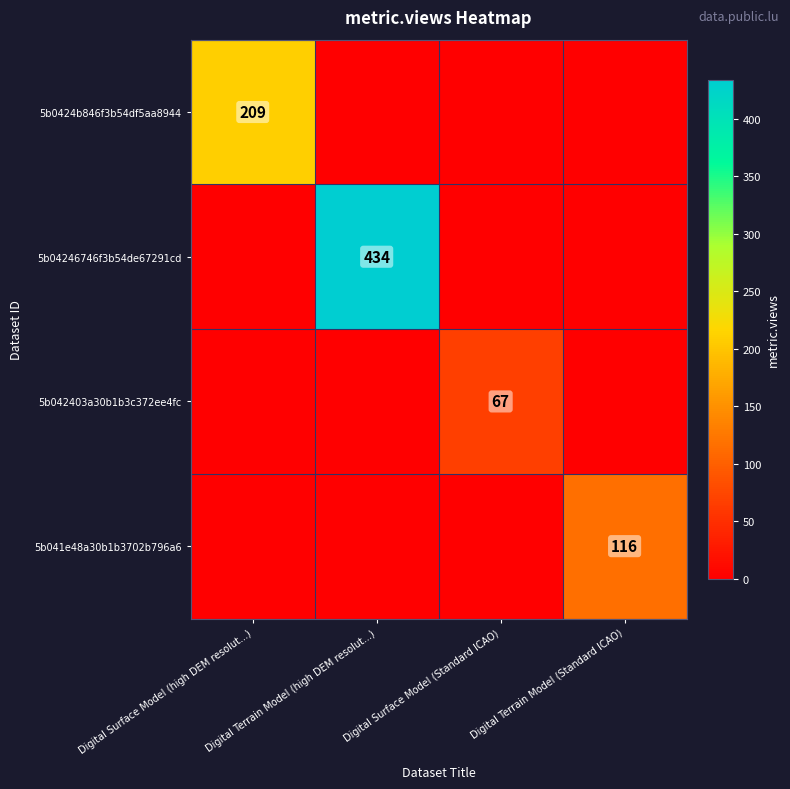

The 5b041e48a30b1b3702b796a6 series shows 177 at Digital Terrain Model (Standard ICAO). True or false?

False